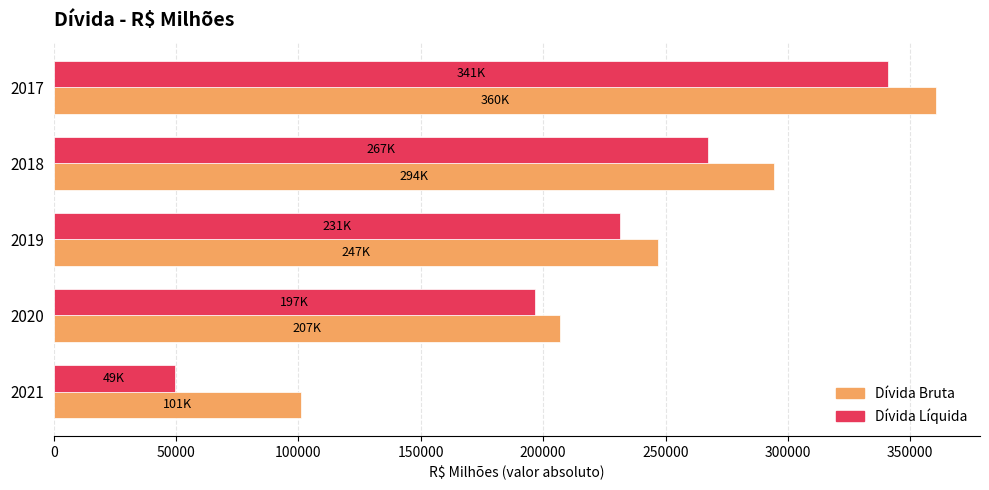

Rank the series by their average value, from highest to lowest.

Dívida Bruta, Dívida Líquida